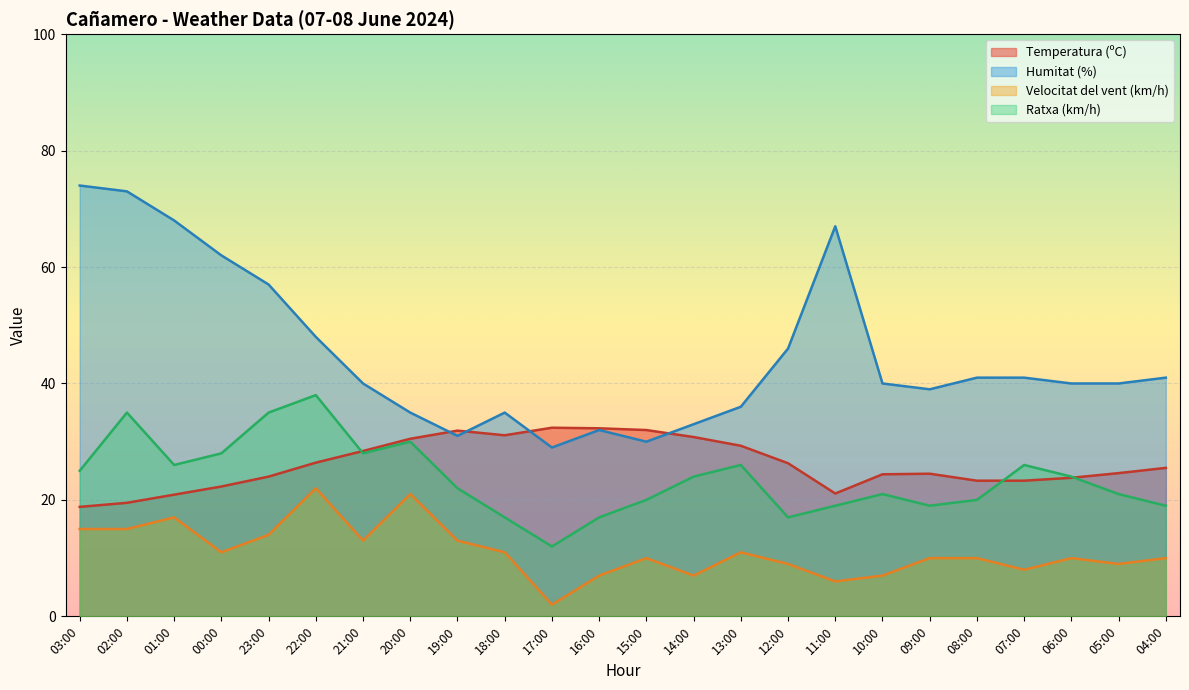

At which category does Ratxa (km/h) reach its first local peak?

02:00